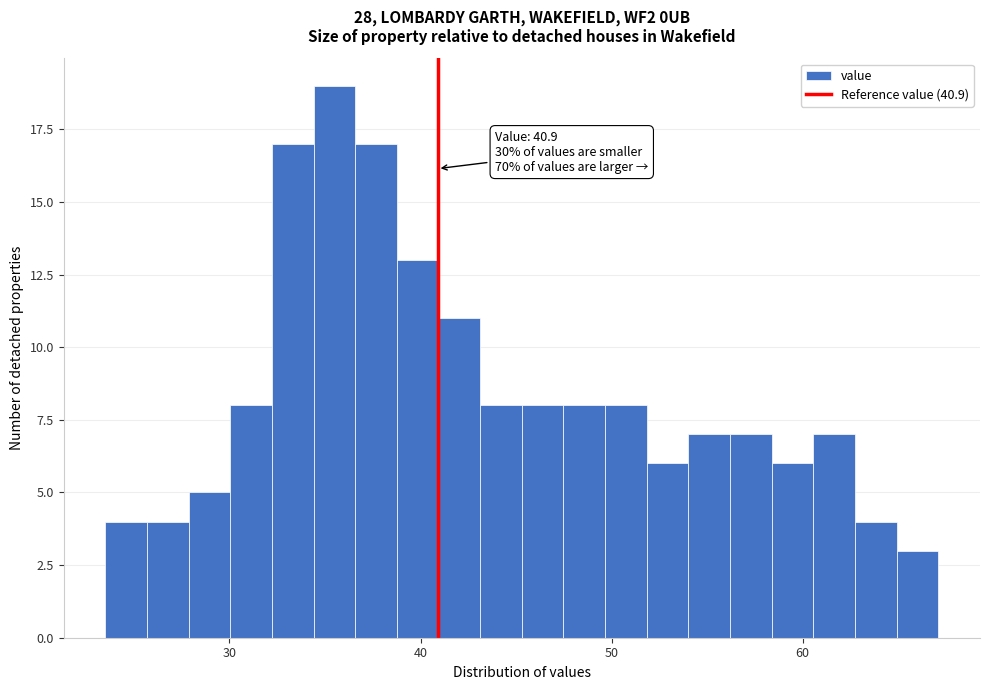

Around what value on the x-axis is the tallest bar? Give the approximate position of its centre, as read against the axis.

35